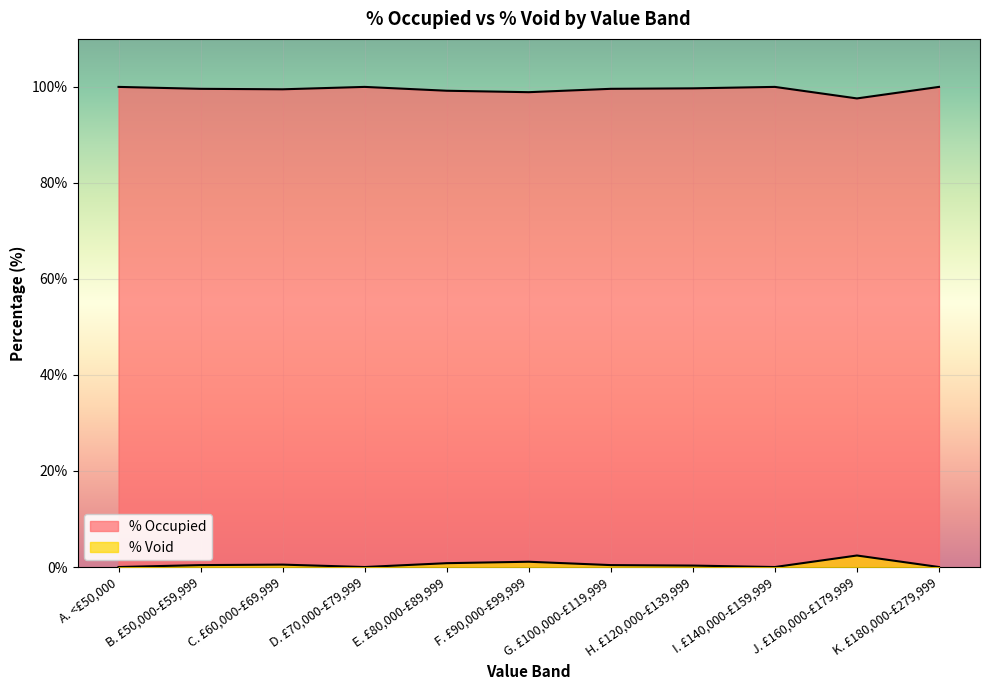

What is the greatest value displayed?

100.0